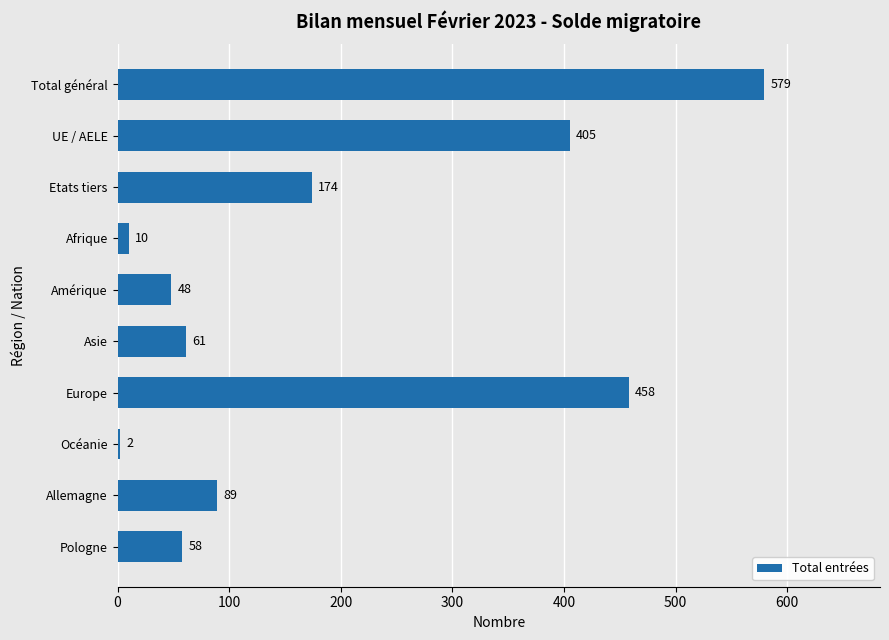

What is the sum of all values?

1884